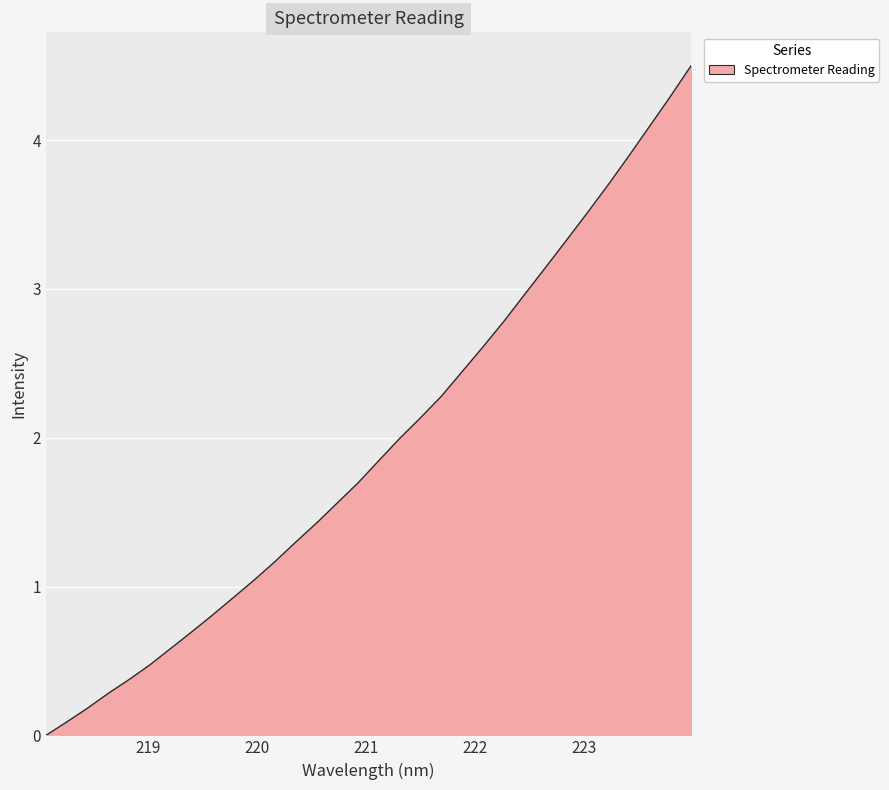

What is the maximum value shown in the chart?

4.5